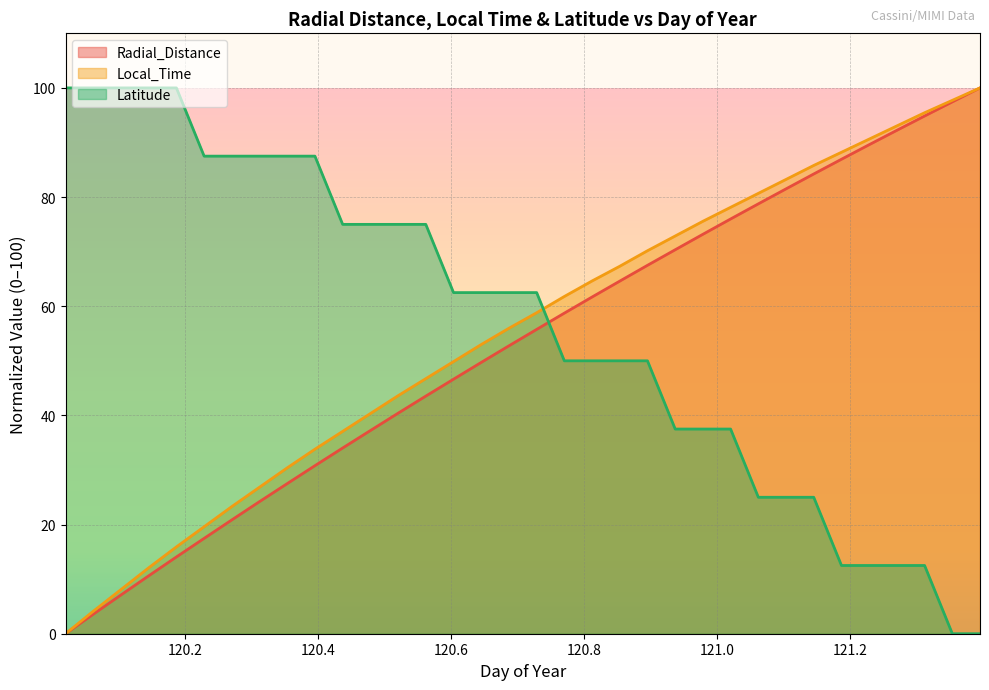

True or false: Radial_Distance has a value of 131.2 at 121.3542.

False